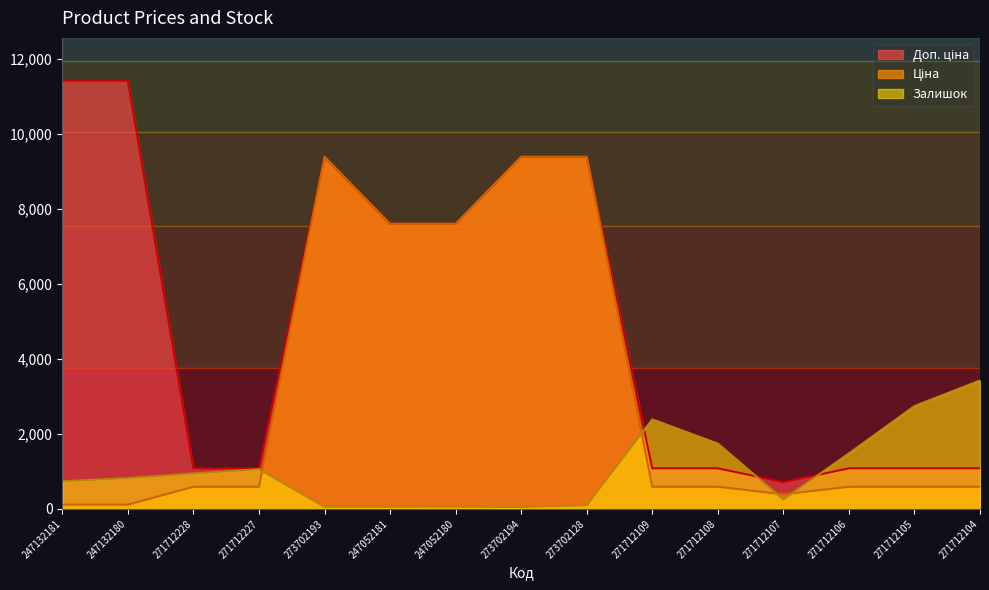

Reading left to right, list all the values displayed in this chart.

Ціна: 114.1	114.1	589.9	589.9	9384.0	7596.5	7596.5	9384.0	9384.0	589.9	589.9	389.3	589.9	589.9	589.9
Доп. ціна: 11410.0	11410.0	1081.7	1081.7	9384.0	7596.5	7596.5	9384.0	9384.0	1081.7	1081.7	714.0	1081.7	1081.7	1081.7
Залишок: 736.1	821.1	945.6	1058.9	56.6	56.6	59.5	51.0	96.3	2386.8	1741.2	252.0	1480.8	2740.7	3423.0